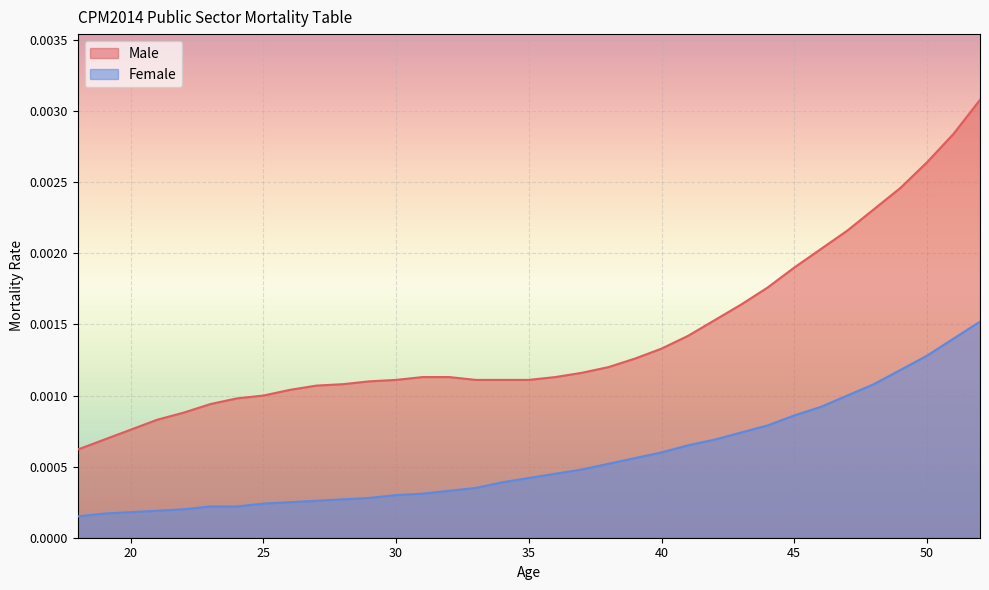

List the series in order of their overall mean, highest first.

Male, Female